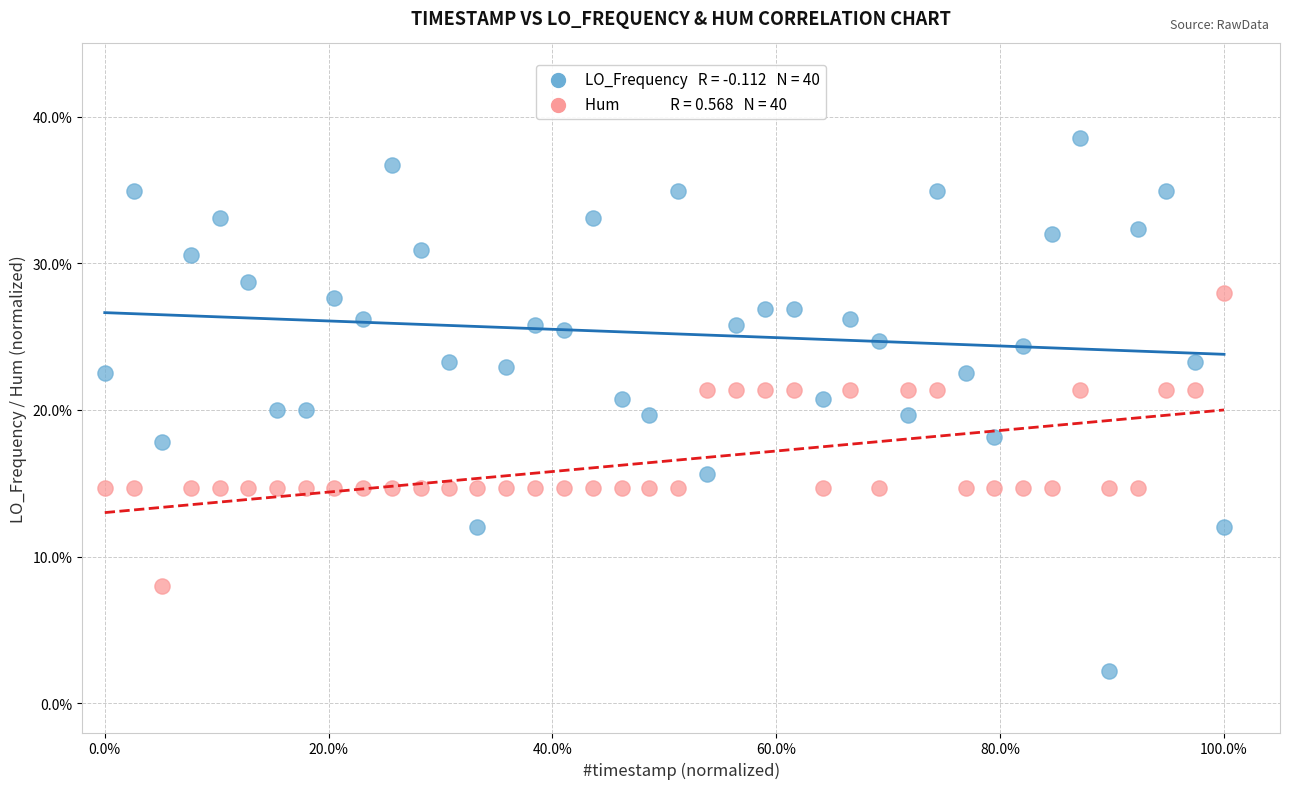

Across all data points, what is the range of Y values (max minus min)?

36.4